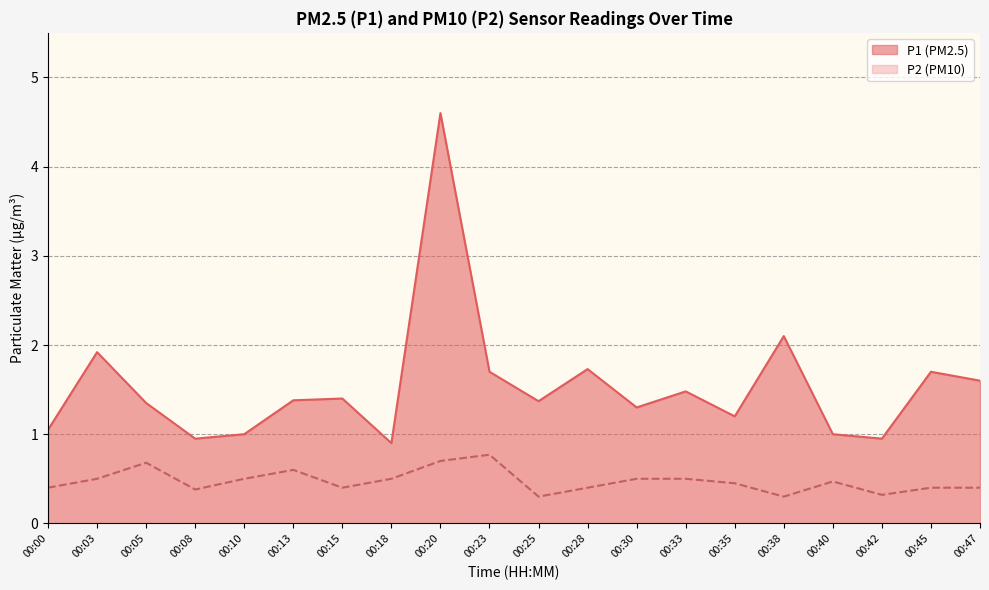

Is it true that P2 equals 0.5 at 00:10?

True